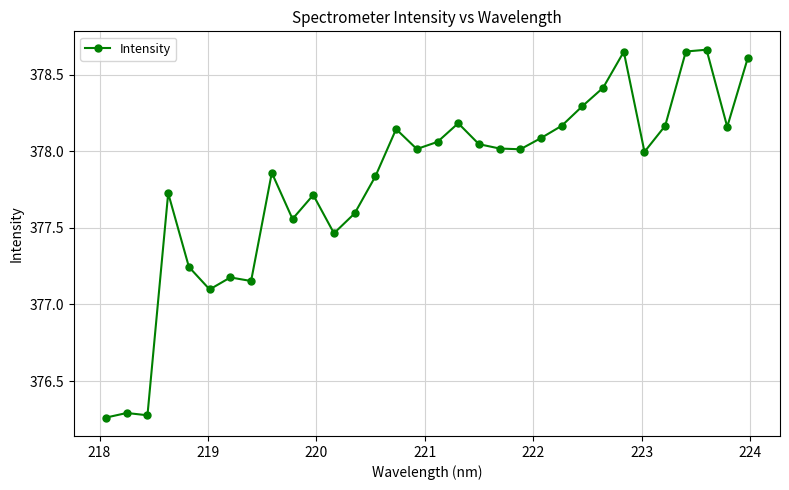

True or false: the data has more than 1 interior local peaks.

True